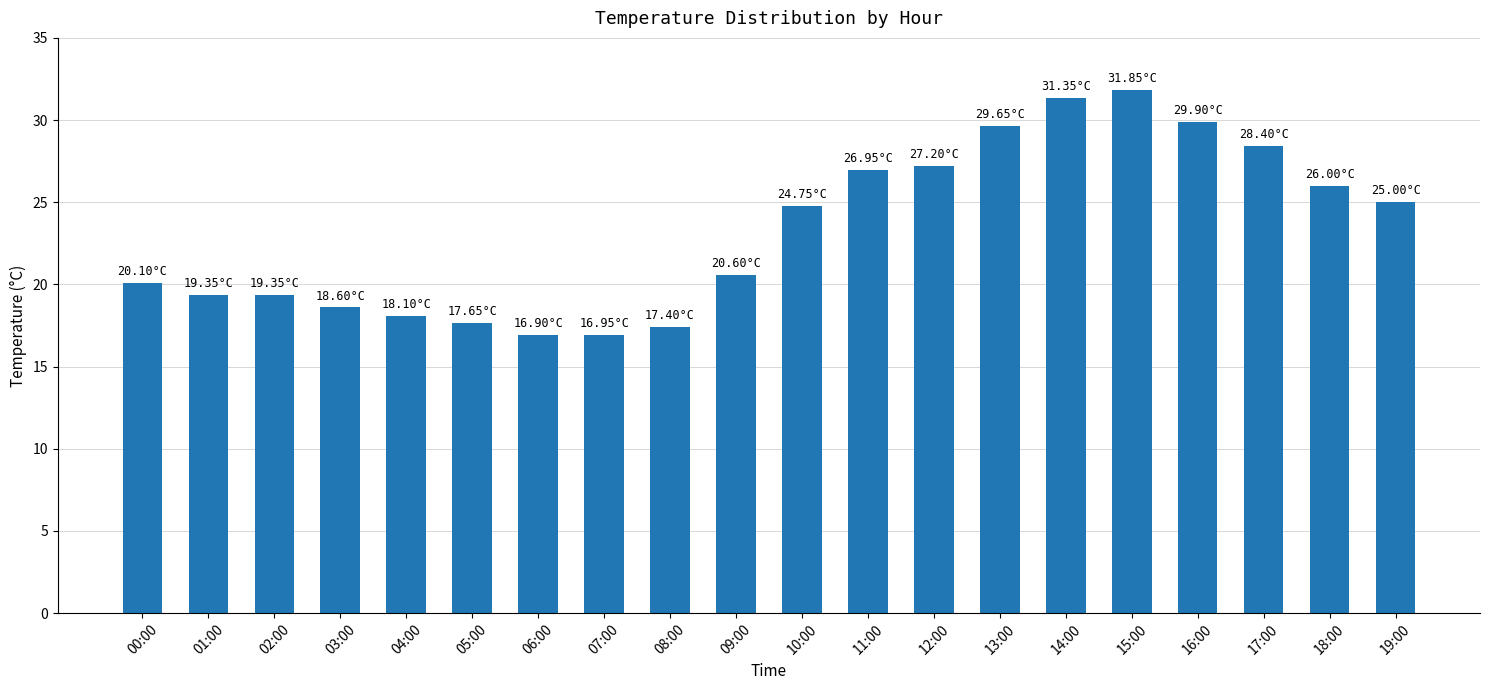

What is the sum of all values?

466.1